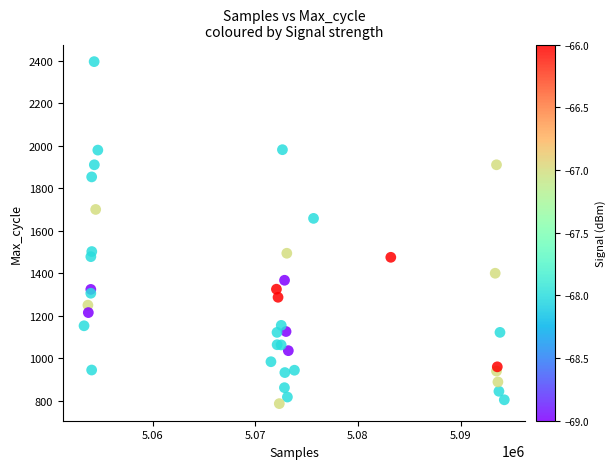

What Y value in the scatter plot is closest to 1591?

1658